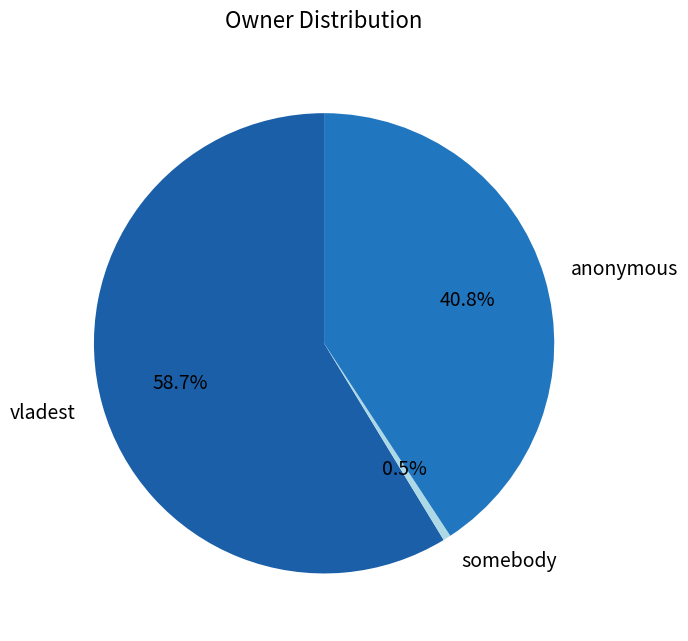

Combined, do somebody and anonymous account for over 50%?

No